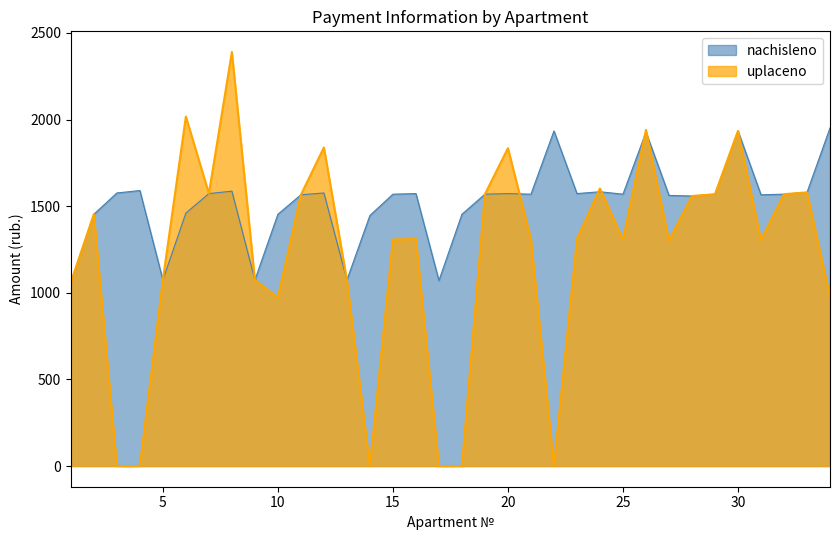

In uplaceno, how many points are higher than both neighbors (excluding endpoints)?

10